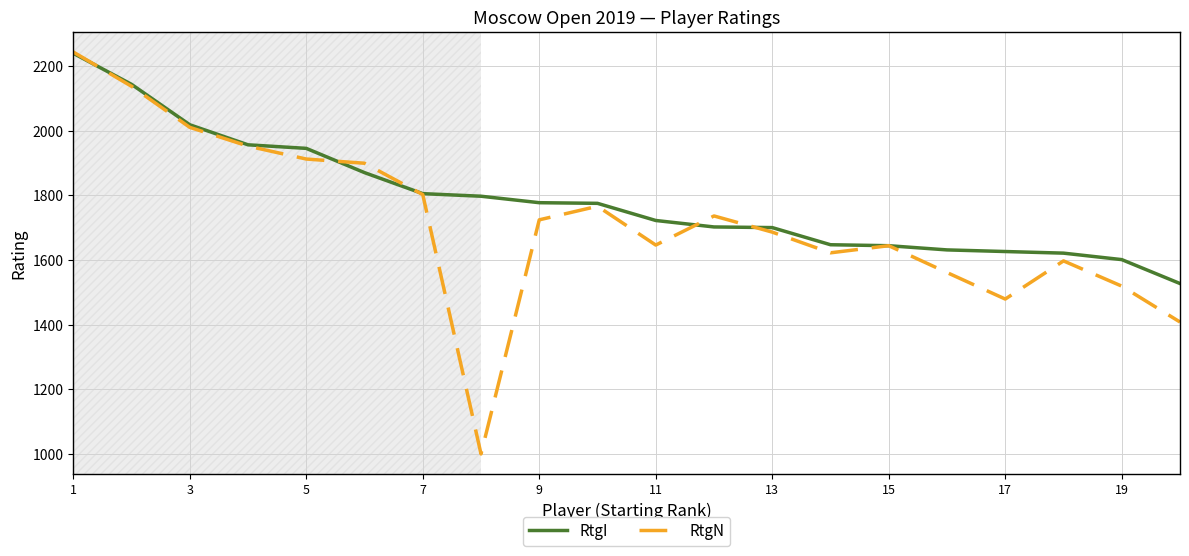

Which series has the widest spread of values?

RtgN